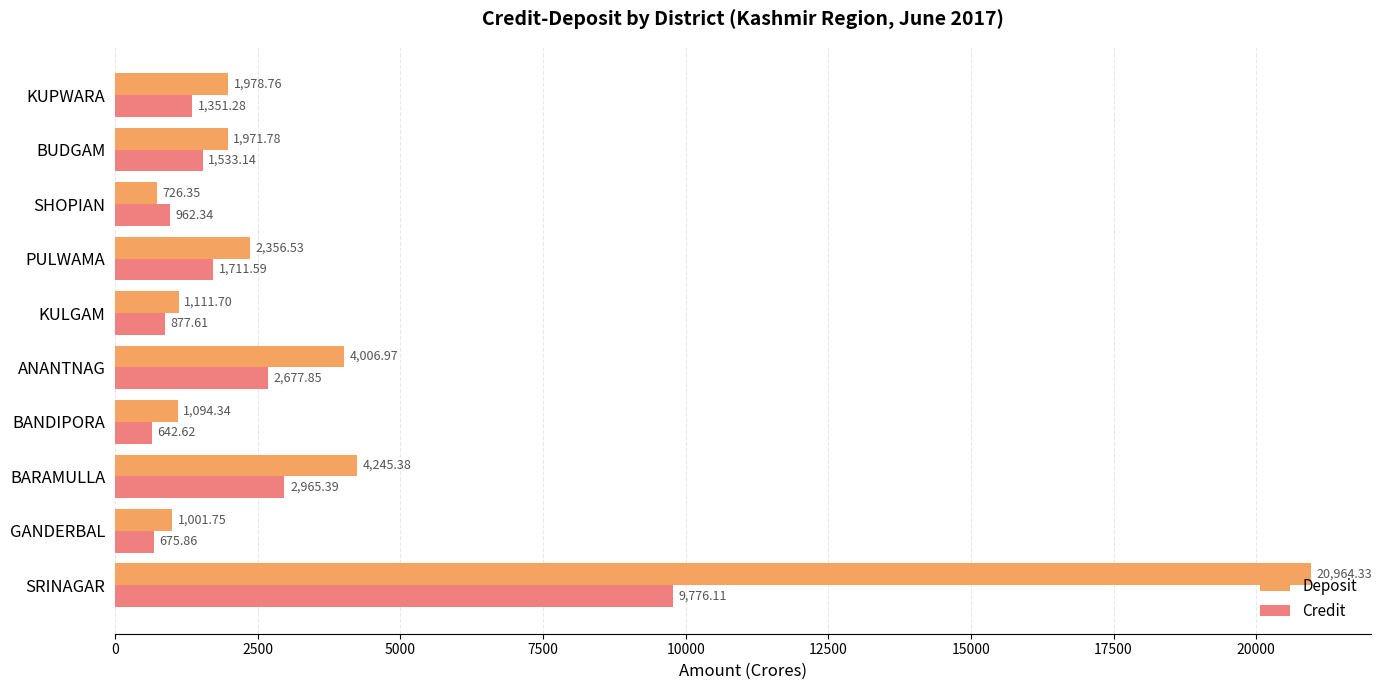

At KUPWARA, list the series in order from largest to smallest.

Deposit, Credit